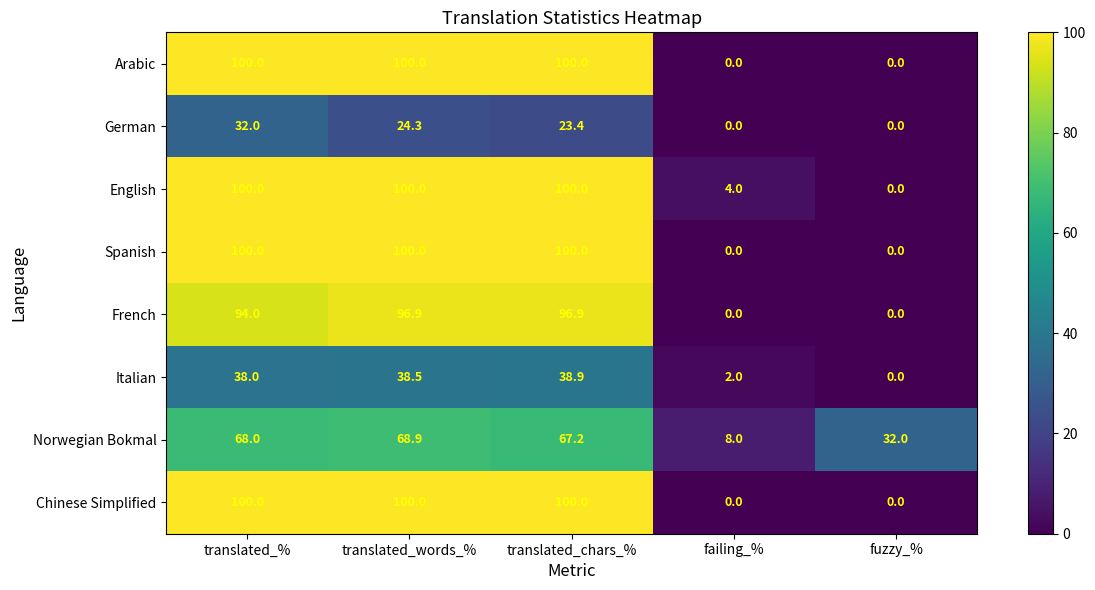

The Spanish series shows -37.2 at failing_%. True or false?

False